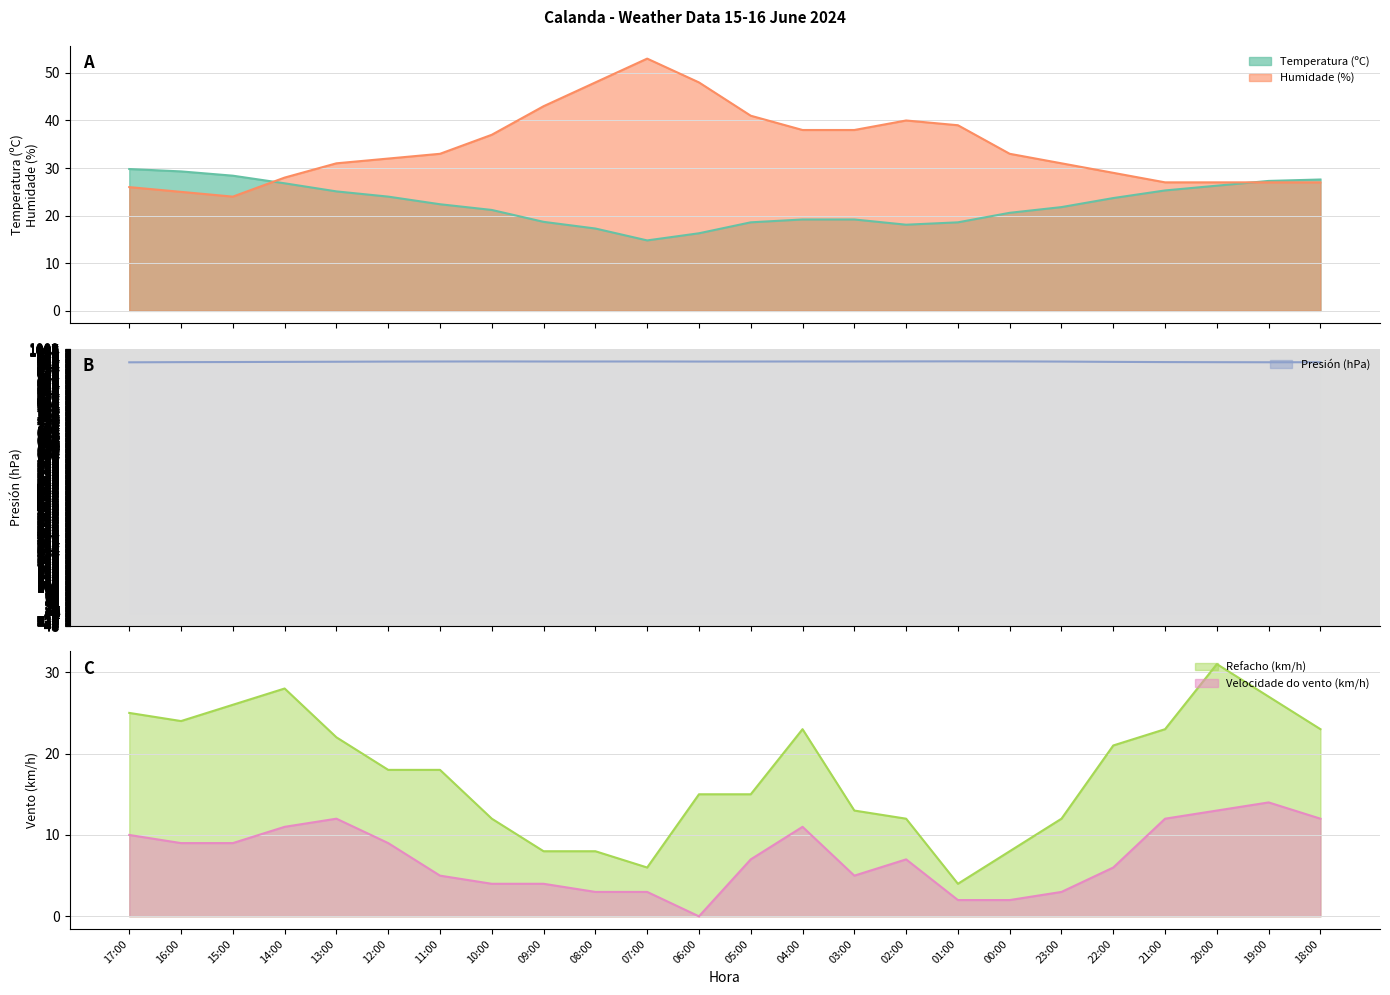

What is the label of the 8th point from the right?

01:00